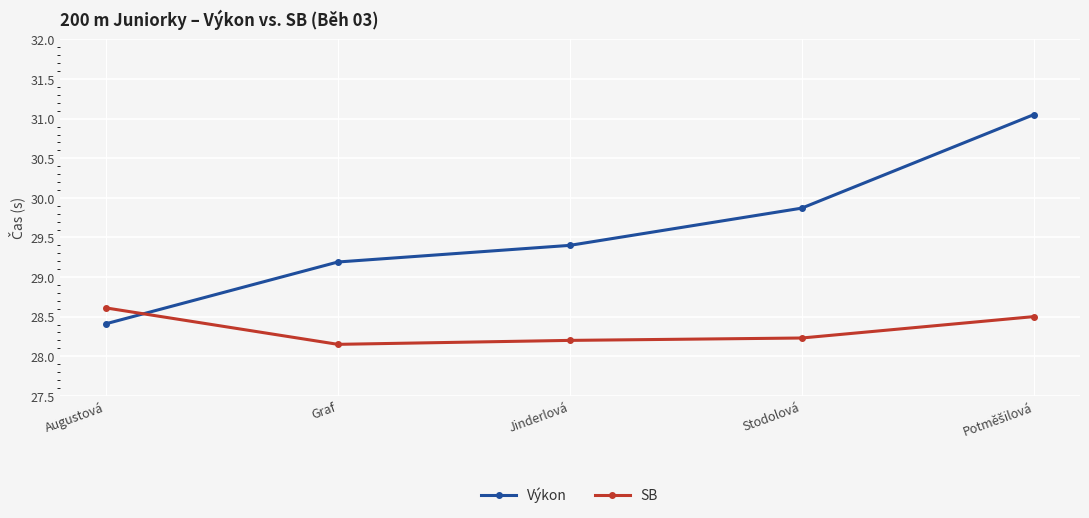

True or false: Výkon has more than 2 points higher than both neighbors.

False